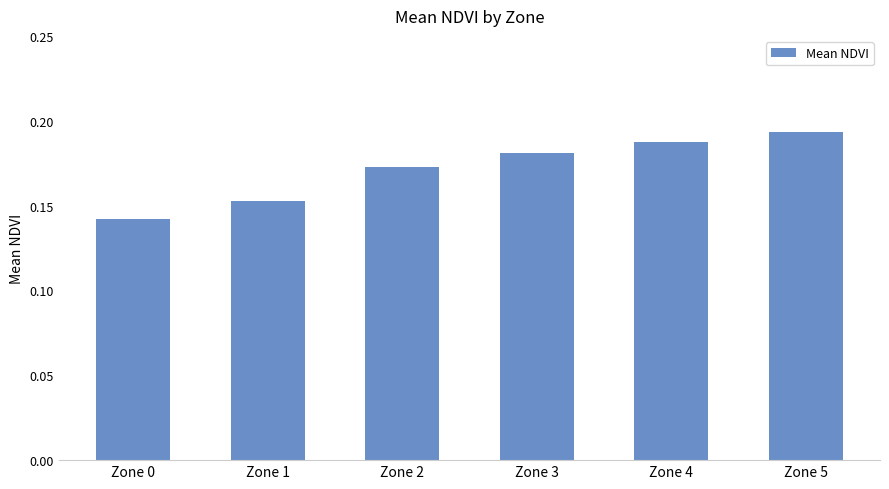

Where is the data nearest to the value 0?

Zone 0